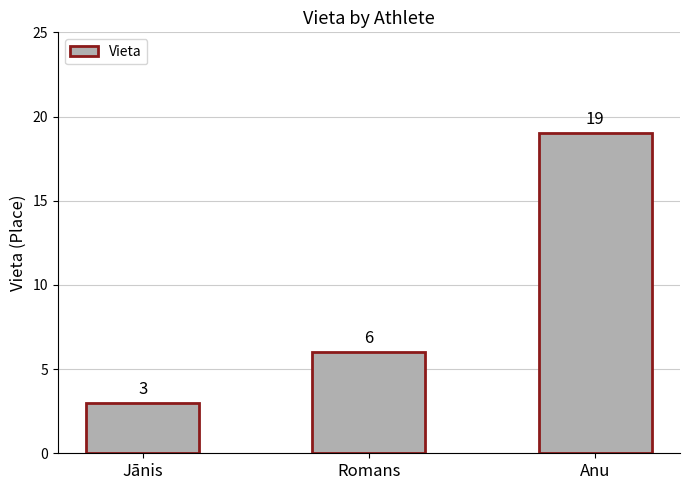

At which category does the chart reach its minimum across all series?

Jānis